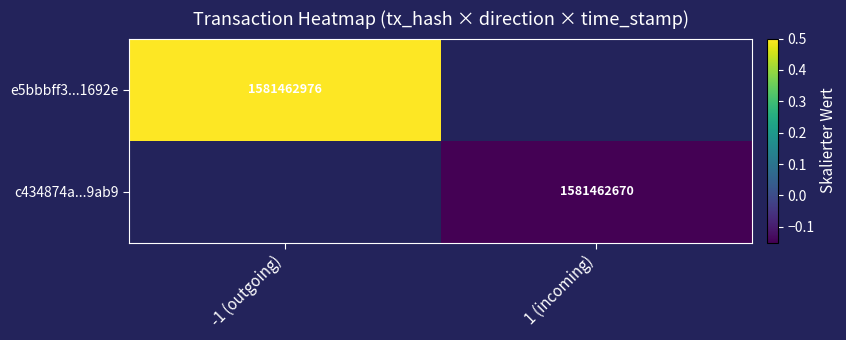

At which category does the chart reach its peak across all series?

-1 (outgoing)